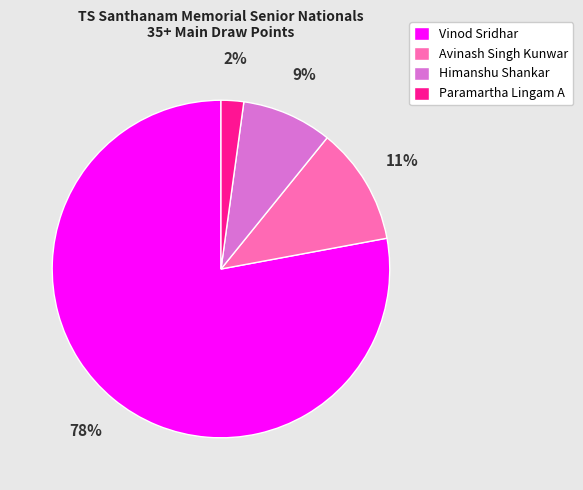

To the nearest percent, what is the difference between the largest and smallest slice percentages?

76%